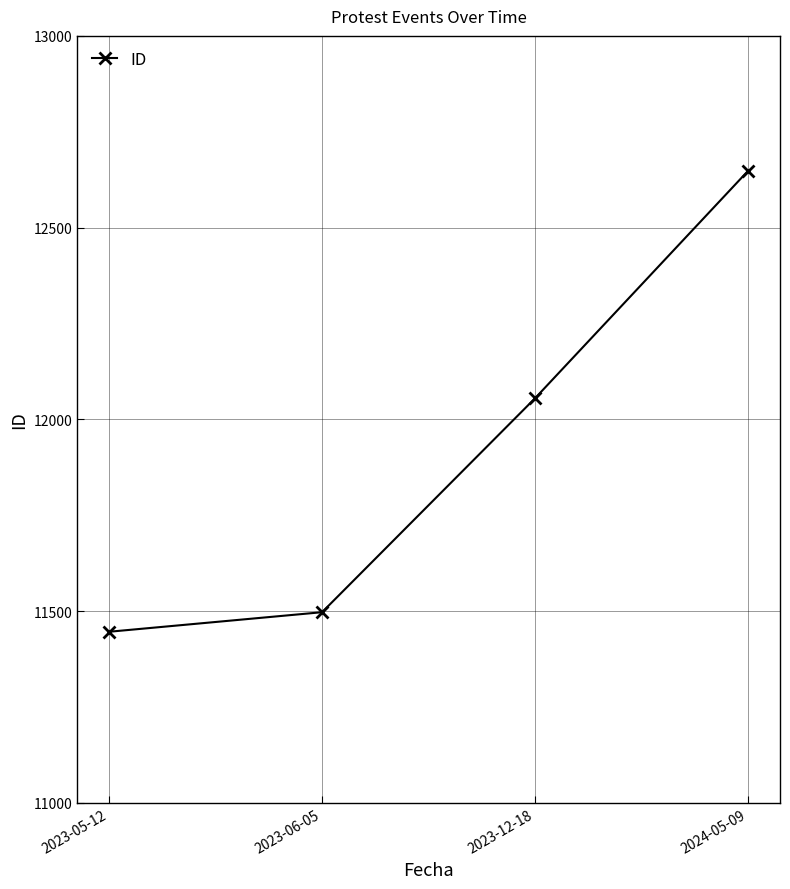

What is the value of the 4th point from the left?

12648